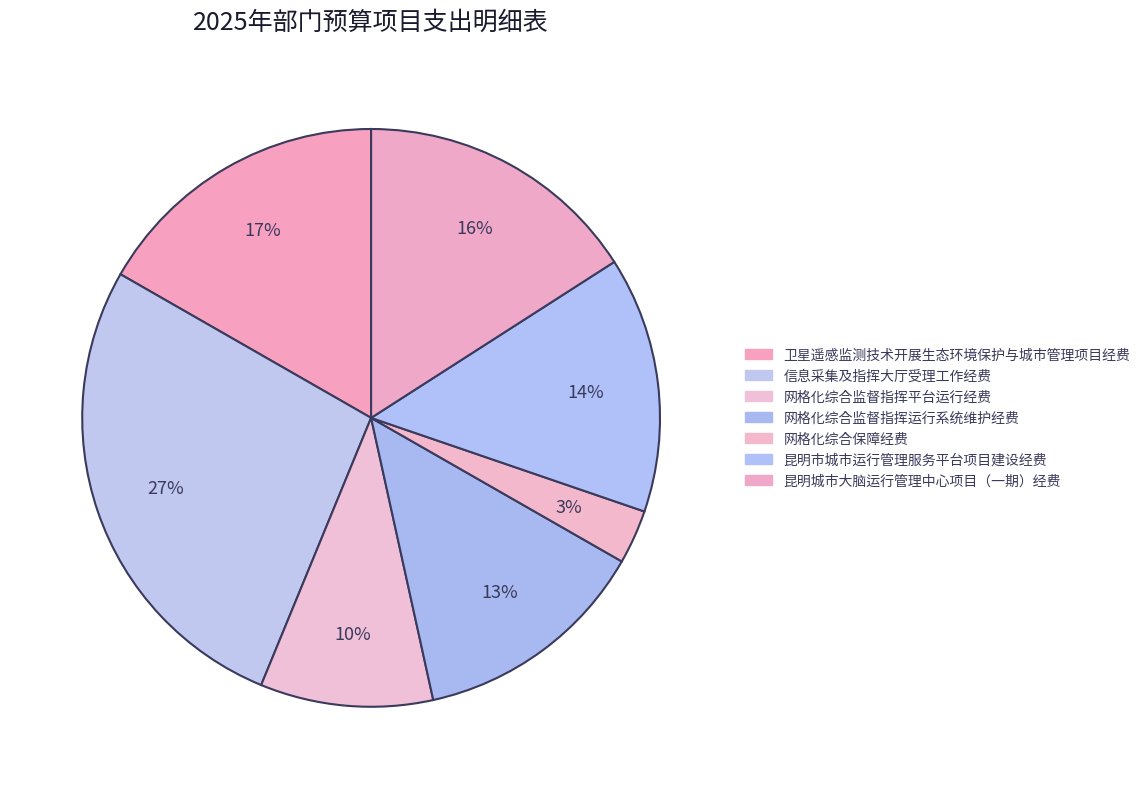

To the nearest percent, what percentage of the pie is 网格化综合监督指挥运行系统维护经费?

13%